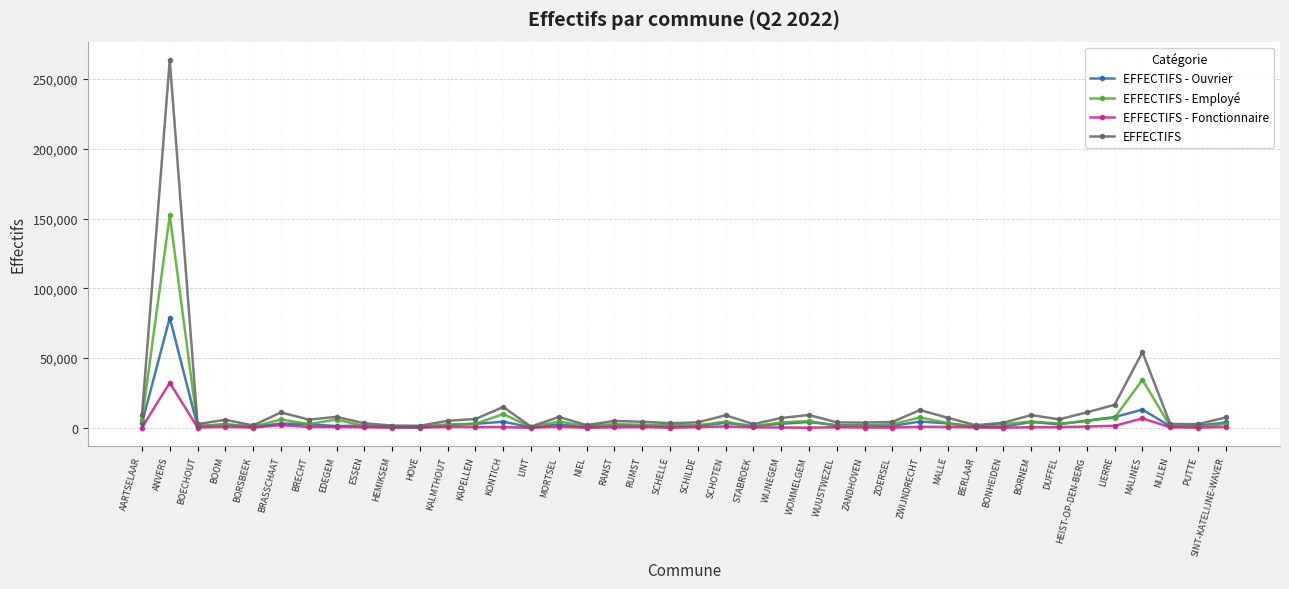

Which series has the largest total across all categories?

EFFECTIFS